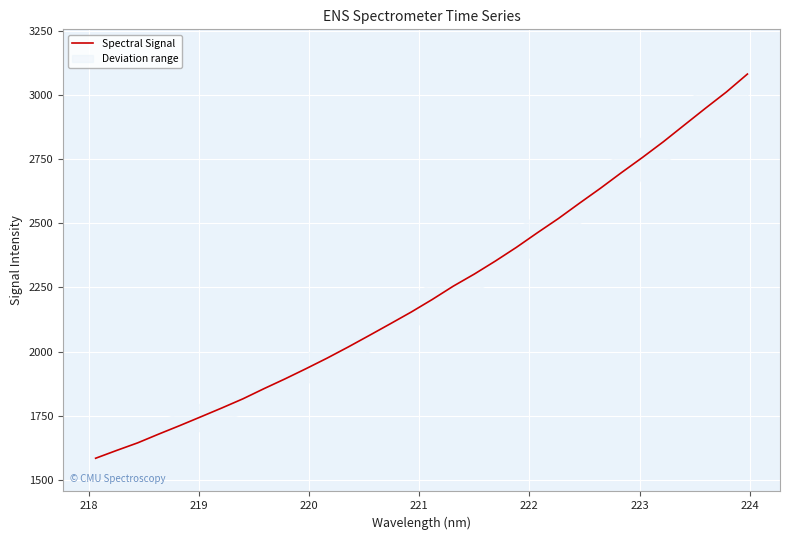

True or false: the data shows 3143.9 at 225.

False